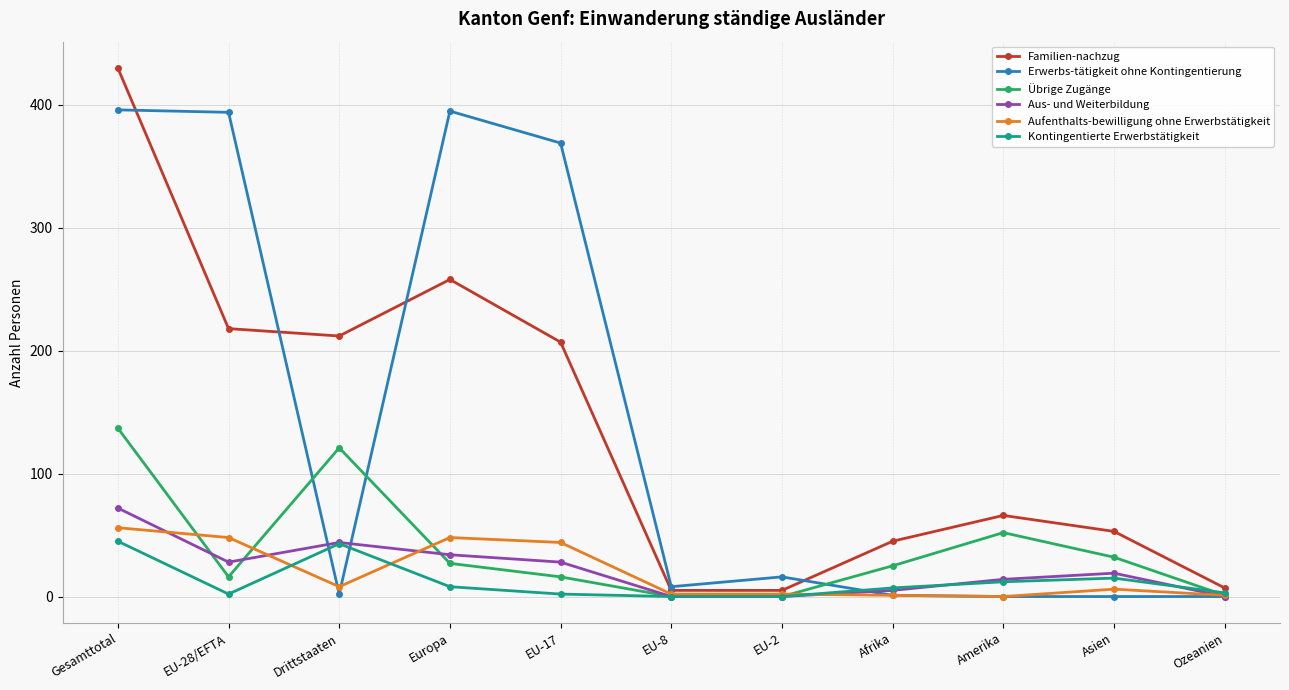

What is the label of the 5th point from the left?

EU-17